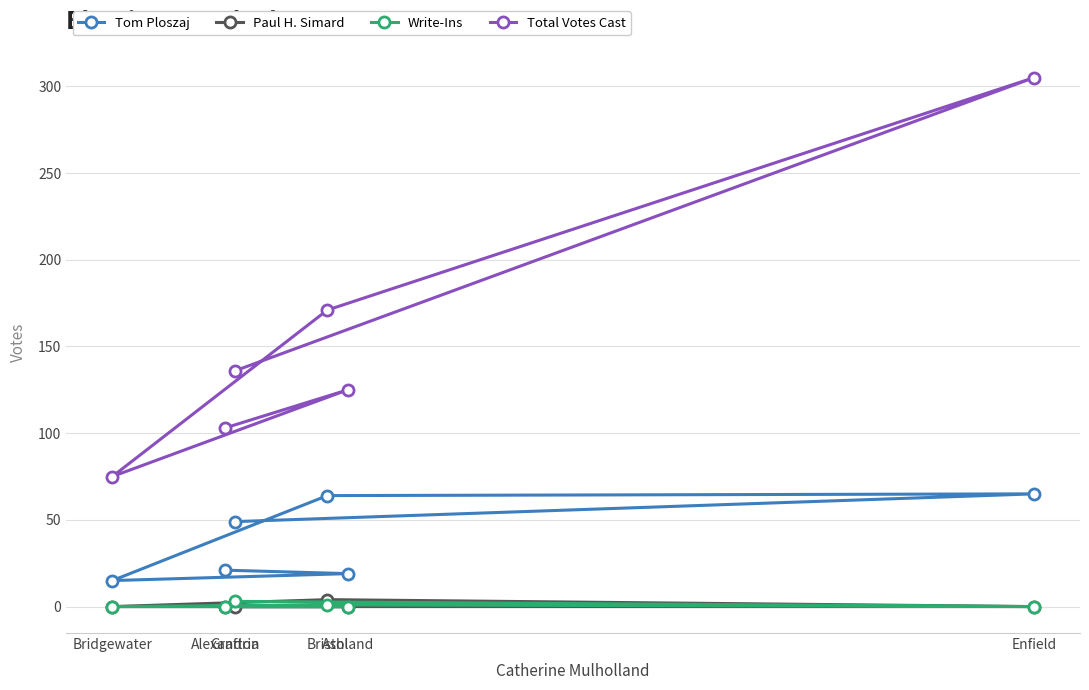

True or false: Paul H. Simard has a value of 0 at Enfield.

True